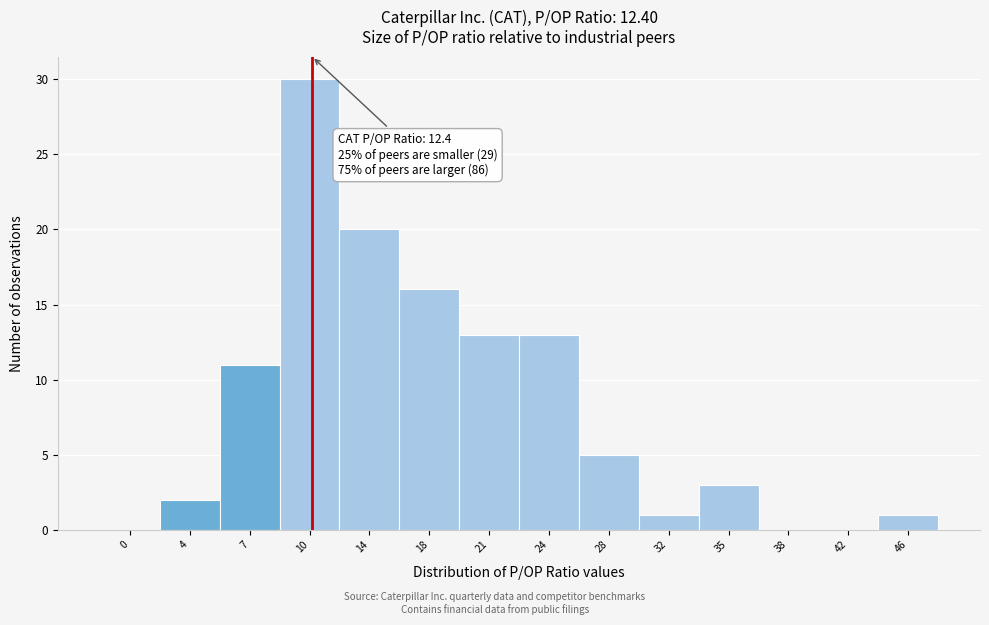

Reading left to right, what are all the values shown in this chart?

0=0	4=2	7=11	10=30	14=20	18=16	21=13	24=13	28=5	32=1	35=3	38=0	42=0	46=1